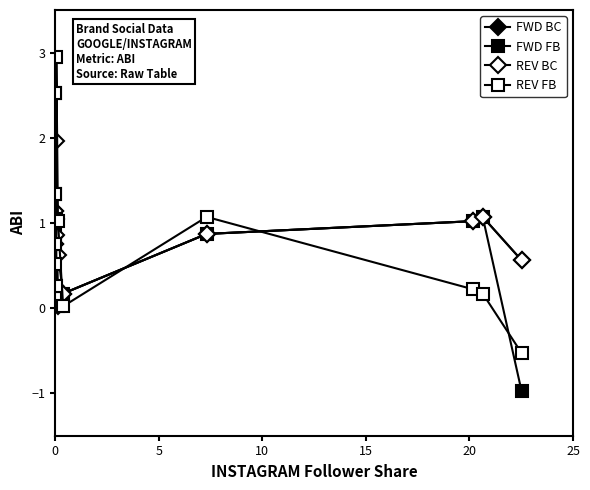

Reading left to right, what are all the values shown in this chart?

FWD BC: 0.9	1.1	0.2	0.3	0.8	0.2	0.1	1.0	0.0	0.2	0.9	1.0	1.1	0.6
FWD FB: 1.3	2.5	0.2	0.3	0.9	0.2	0.1	1.0	0.0	0.2	0.9	1.0	1.1	-1.0
REV BC: 0.8	1.1	0.2	0.3	0.8	0.2	0.9	2.0	0.6	0.2	0.9	1.0	1.1	0.6
REV FB: 1.3	2.5	0.1	0.8	1.0	0.5	0.3	3.0	1.0	0.0	1.1	0.2	0.2	-0.5